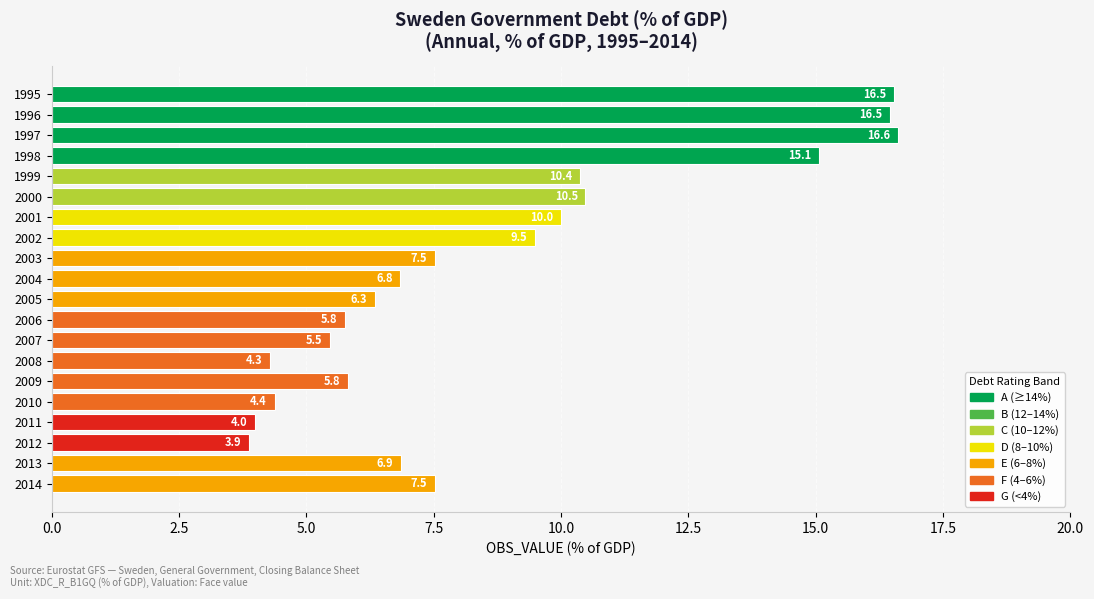

At which label is the value closest to 10?

2001